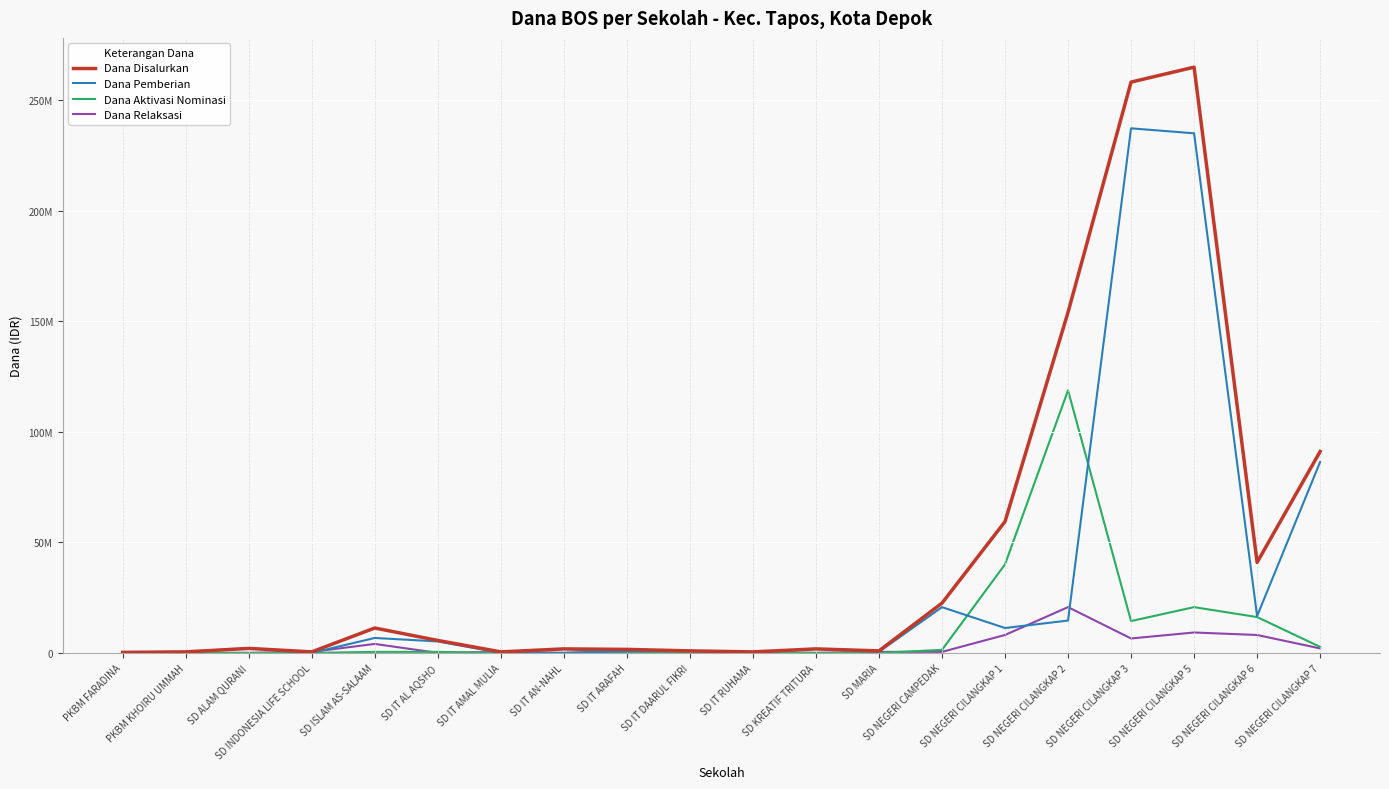

What are all the series names shown in the legend?

Dana Disalurkan, Dana Pemberian, Dana Aktivasi Nominasi, Dana Relaksasi